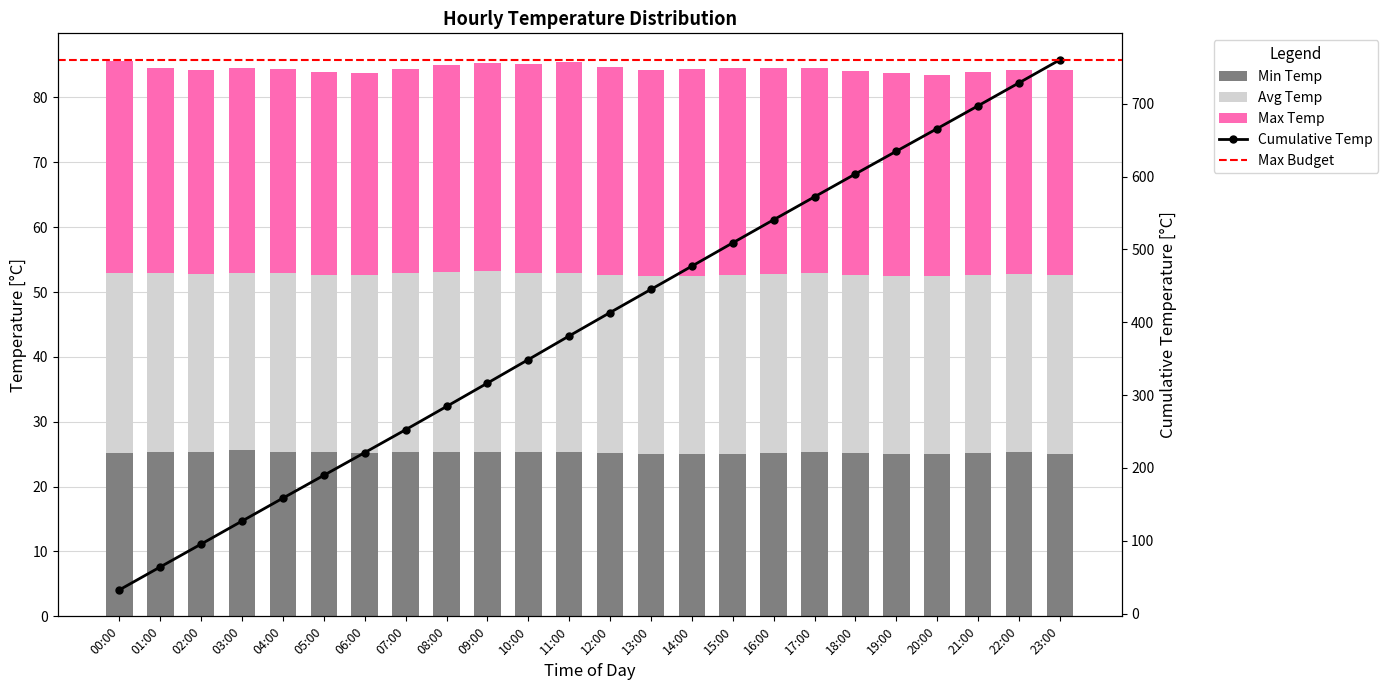

The Avg Temp series shows 44.2 at 02:00. True or false?

False